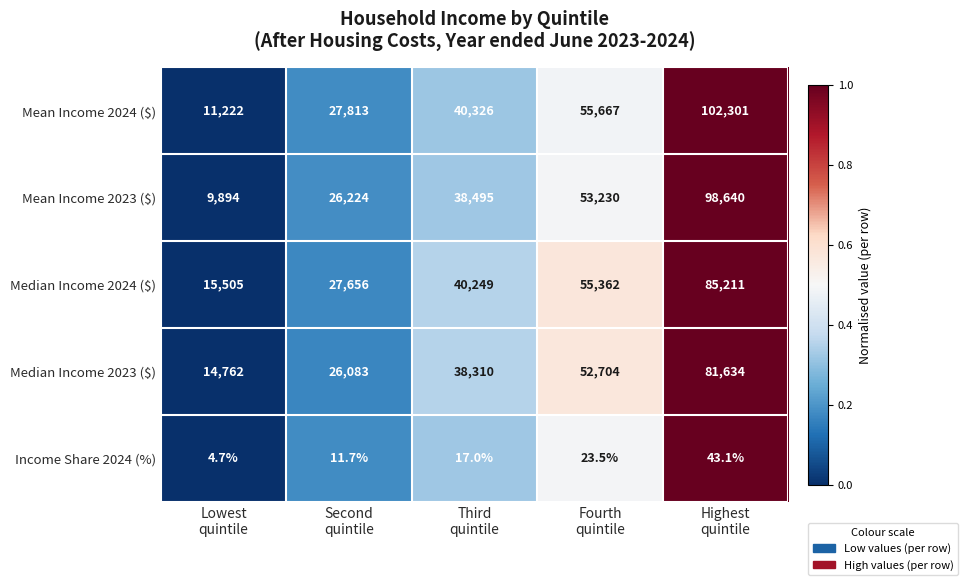

Which series has the largest total across all categories?

Mean Income 2024 ($)